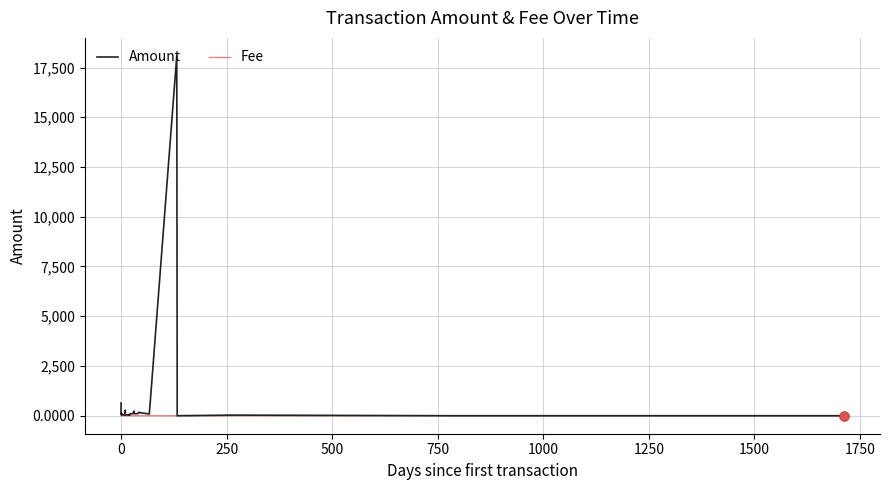

Which series has the largest total across all categories?

Amount